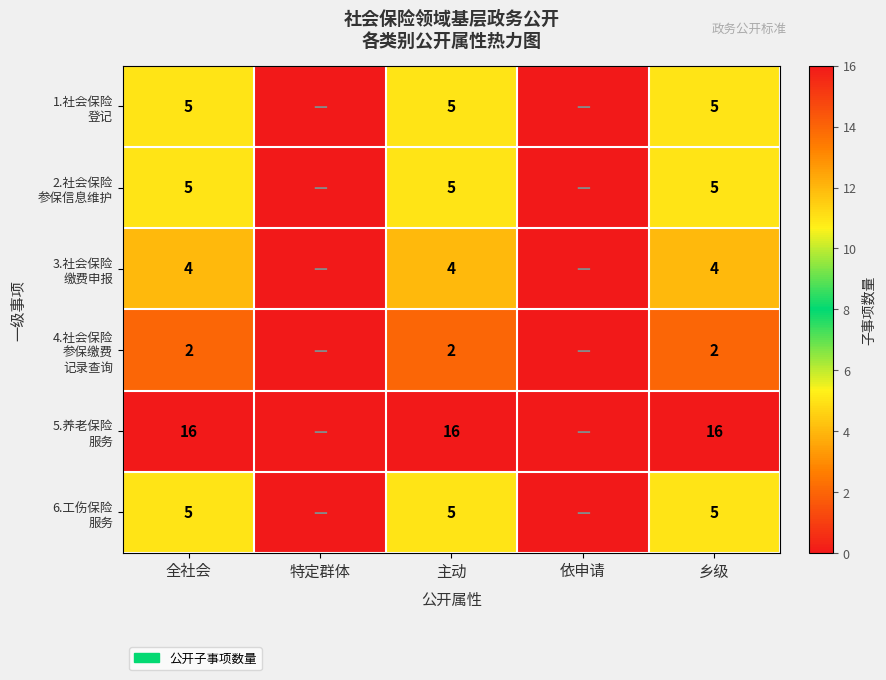

What is the total value across all series at 全社会?

37